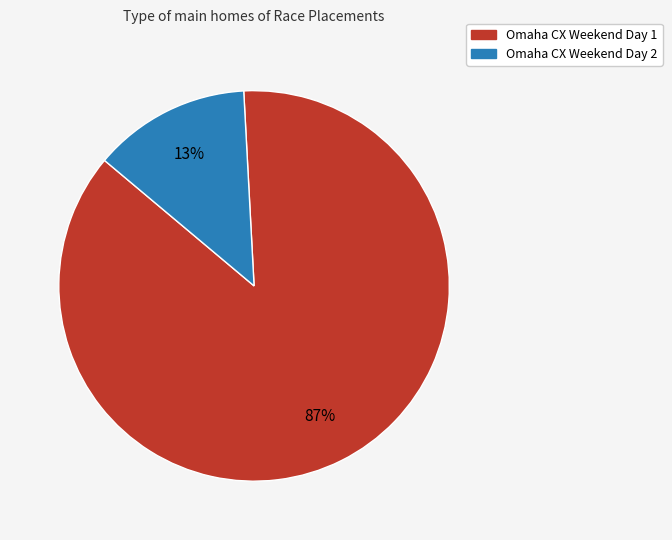

Is there any slice that represents more than half of the pie?

Yes